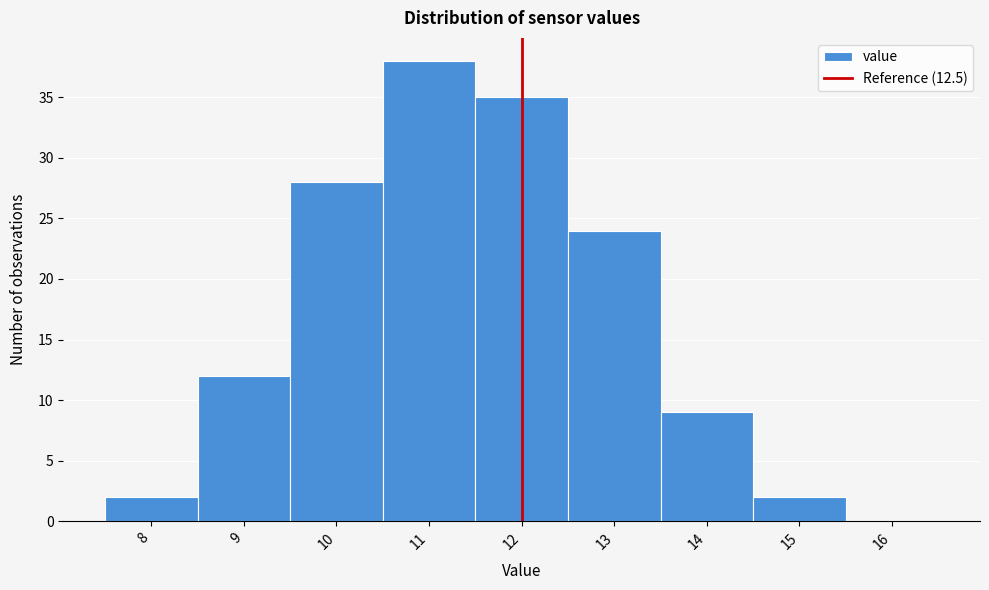

Reading left to right, list all the values displayed in this chart.

8=2	9=12	10=28	11=38	12=35	13=24	14=9	15=2	16=0